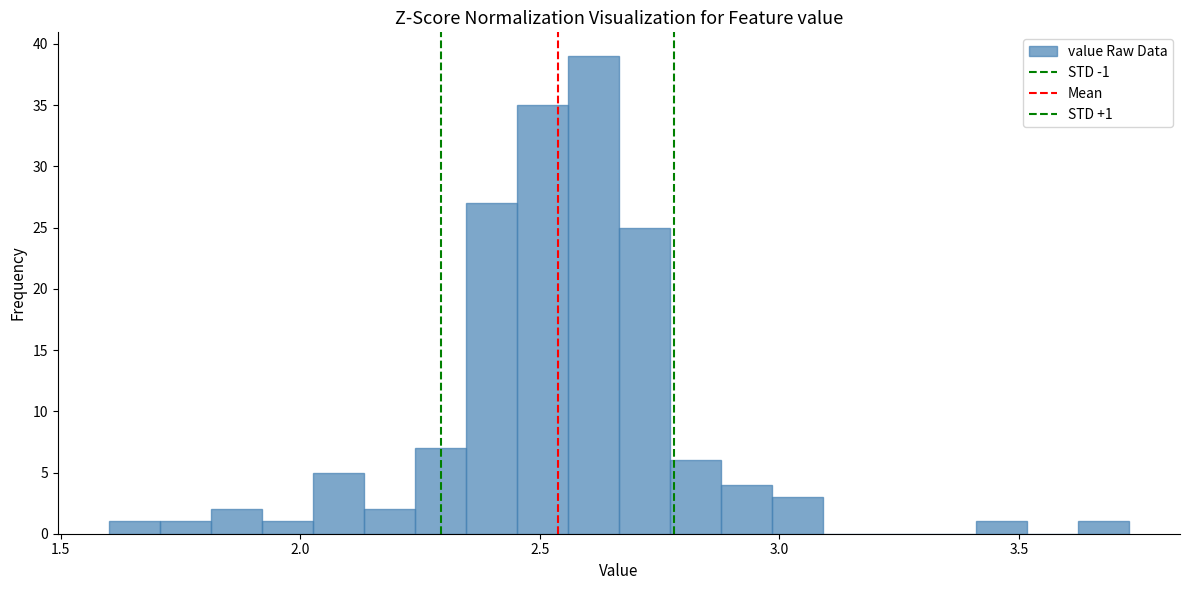

Read against the x-axis, roughly where is the centre of the tallest bar?

2.60